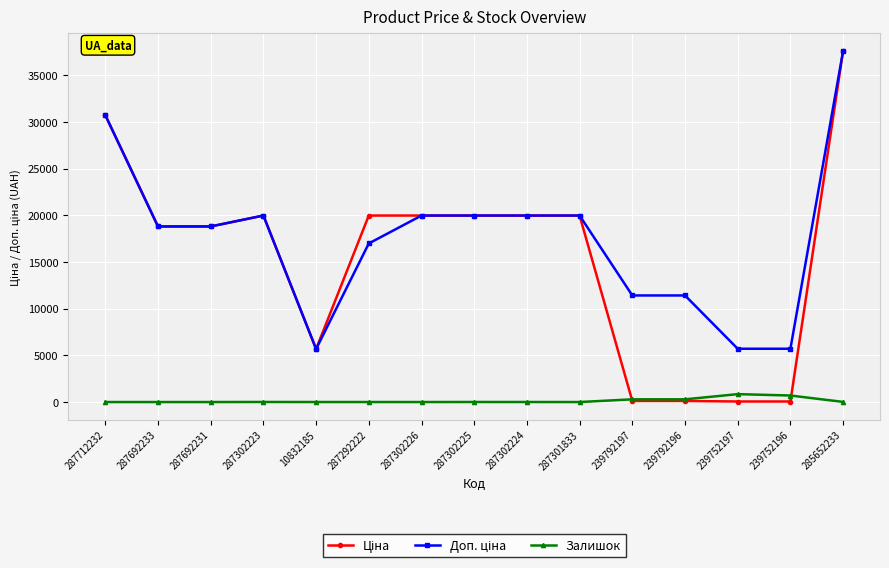

At which category does the chart reach its peak across all series?

285652233